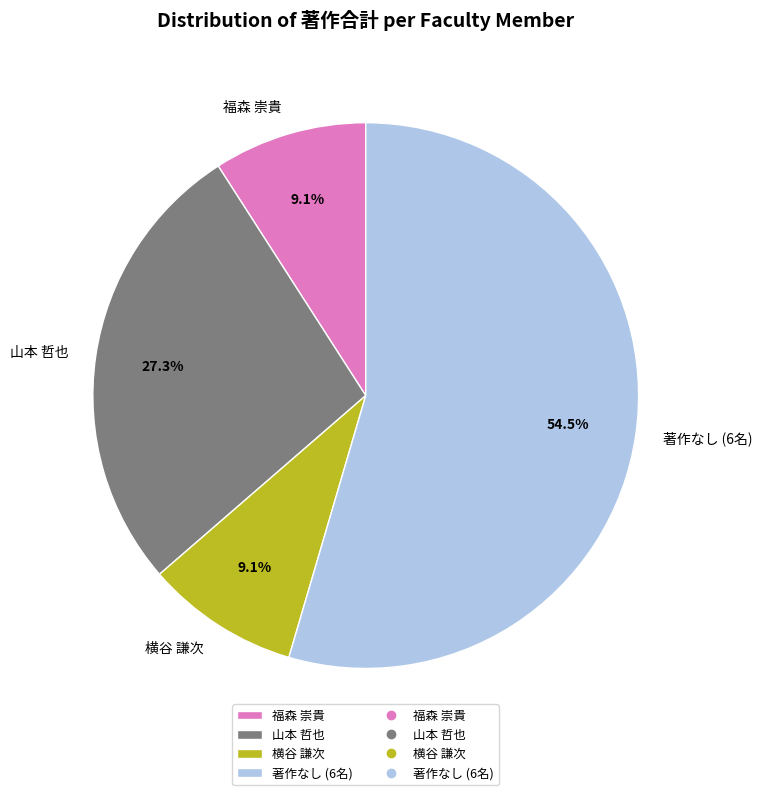

Count the number of slices in the pie.

4